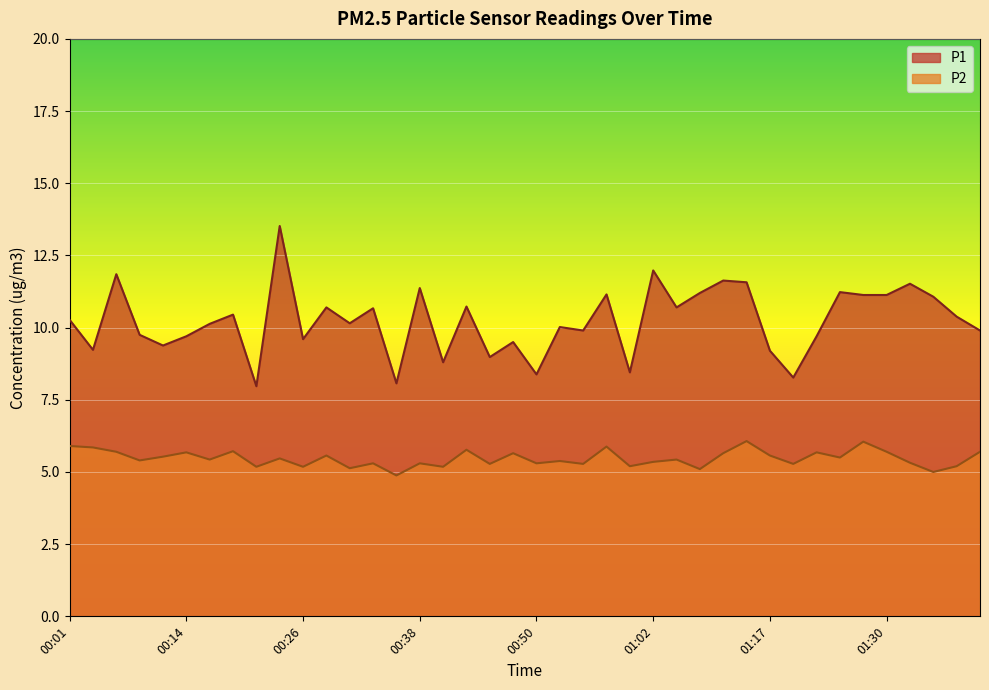

What is the sum of the P1 values at 01:33 and 00:57?

22.7